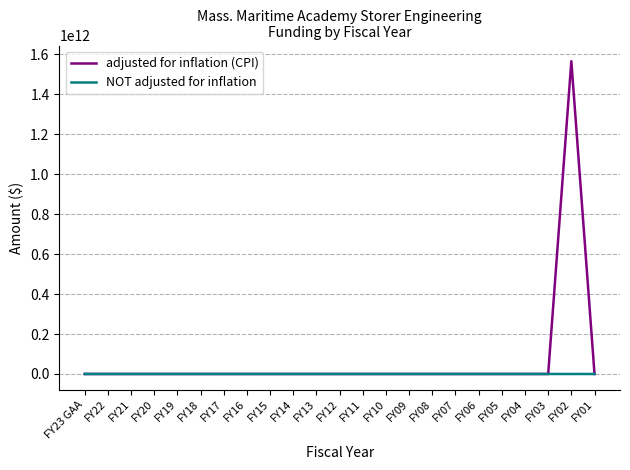

How many lines are shown in the chart?

2